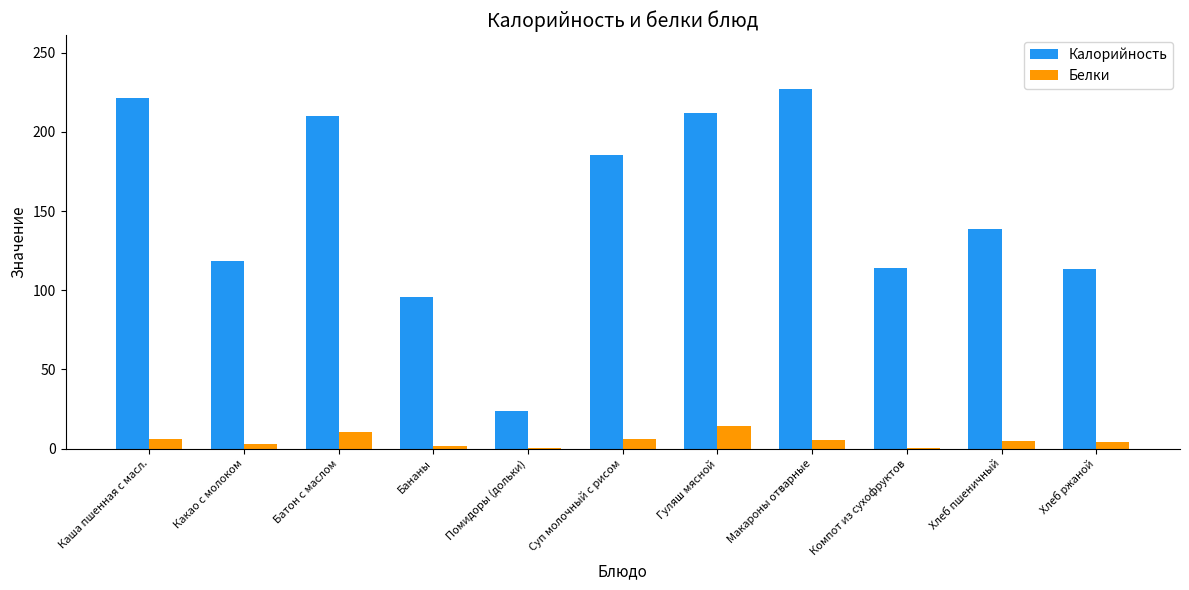

What are all the series names shown in the legend?

Калорийность, Белки